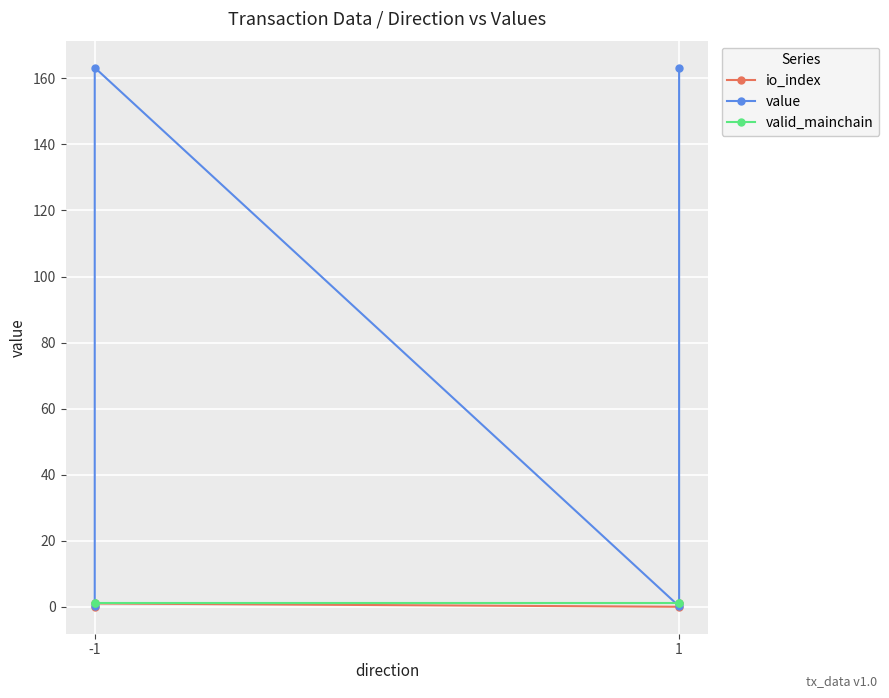

What is the greatest value displayed?

163.3